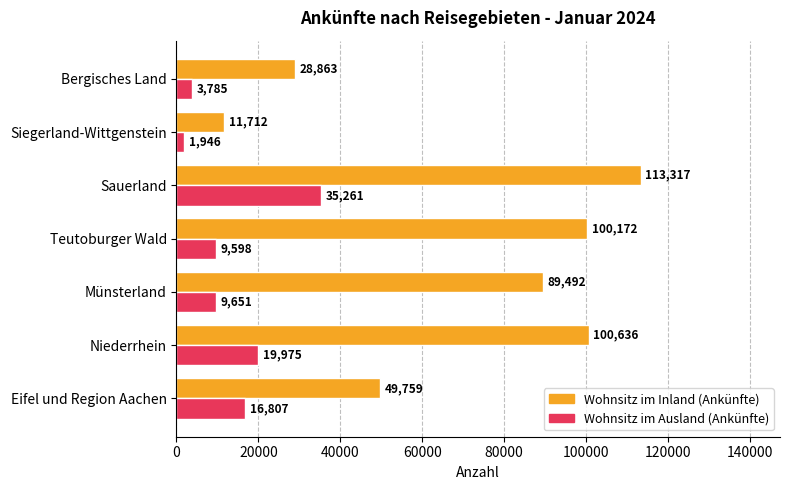

Which series has the largest range (max minus min)?

Wohnsitz im Inland (Ankünfte)